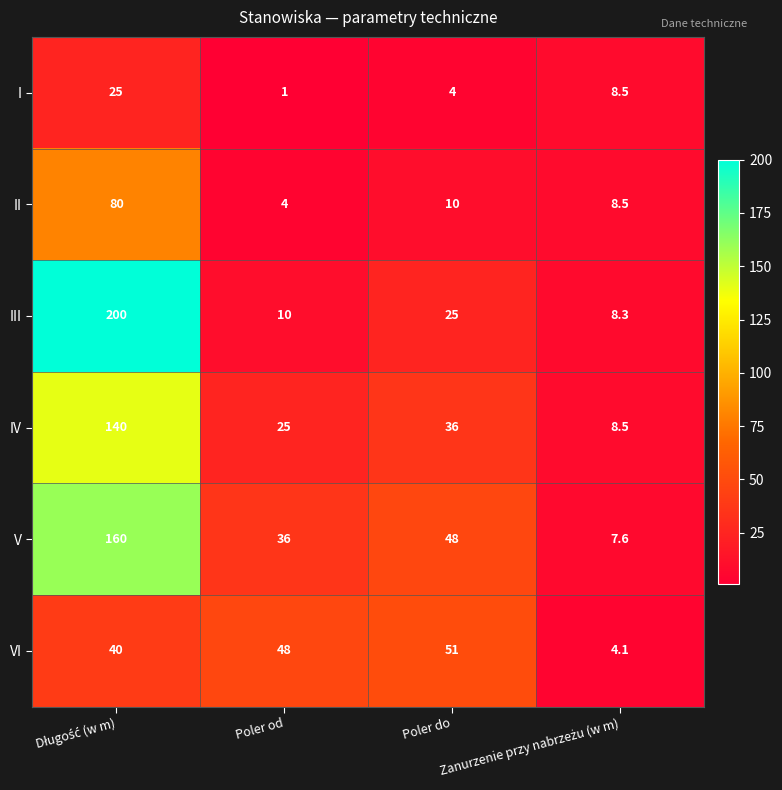

Which series has the widest spread of values?

III